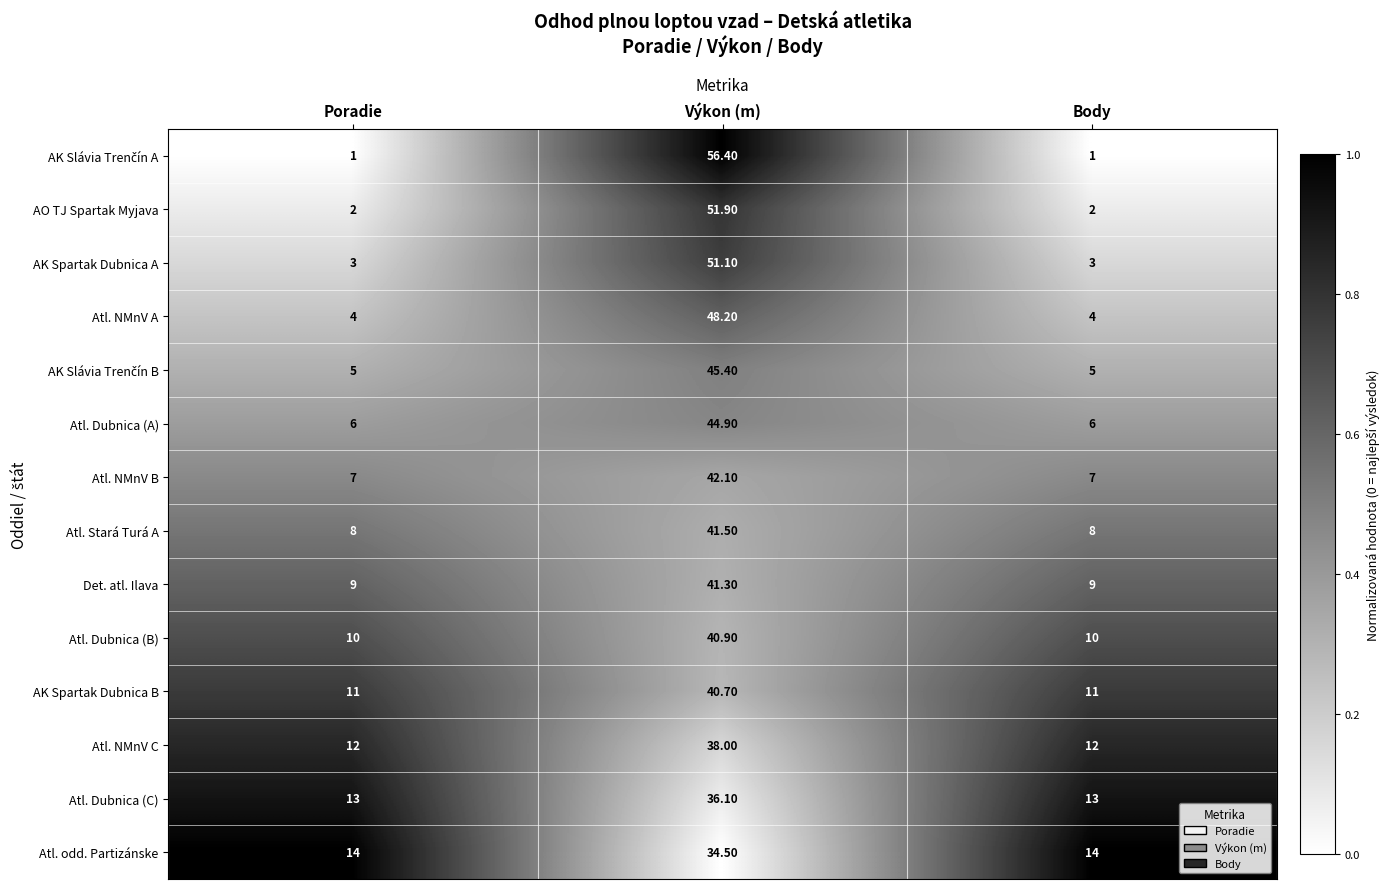

What is the difference between the AK Spartak Dubnica A values at Výkon (m) and Poradie?

48.1